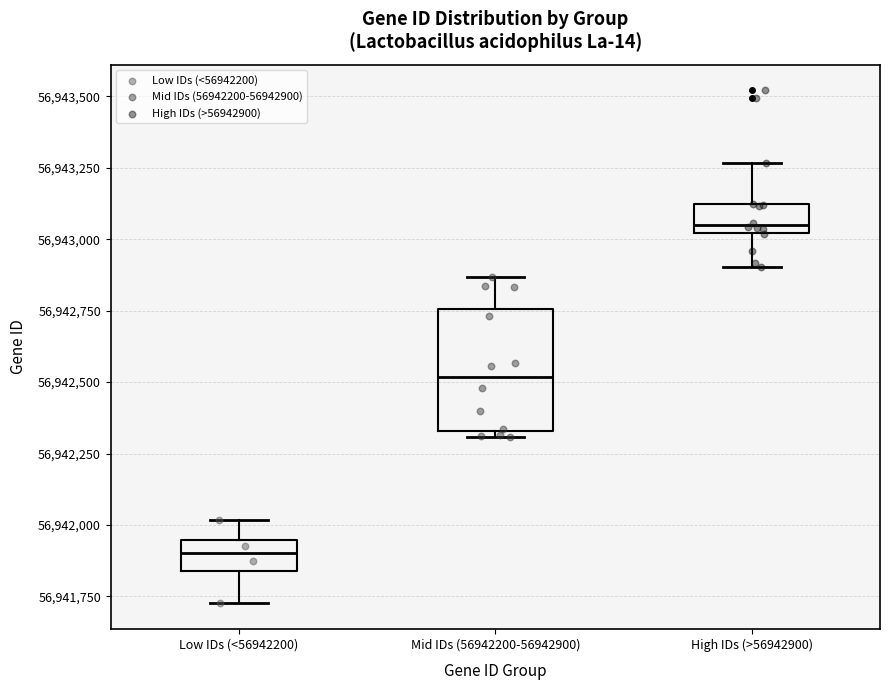

Which box is the tallest, from its lower edge to its upper edge?

Mid IDs (56942200-56942900)